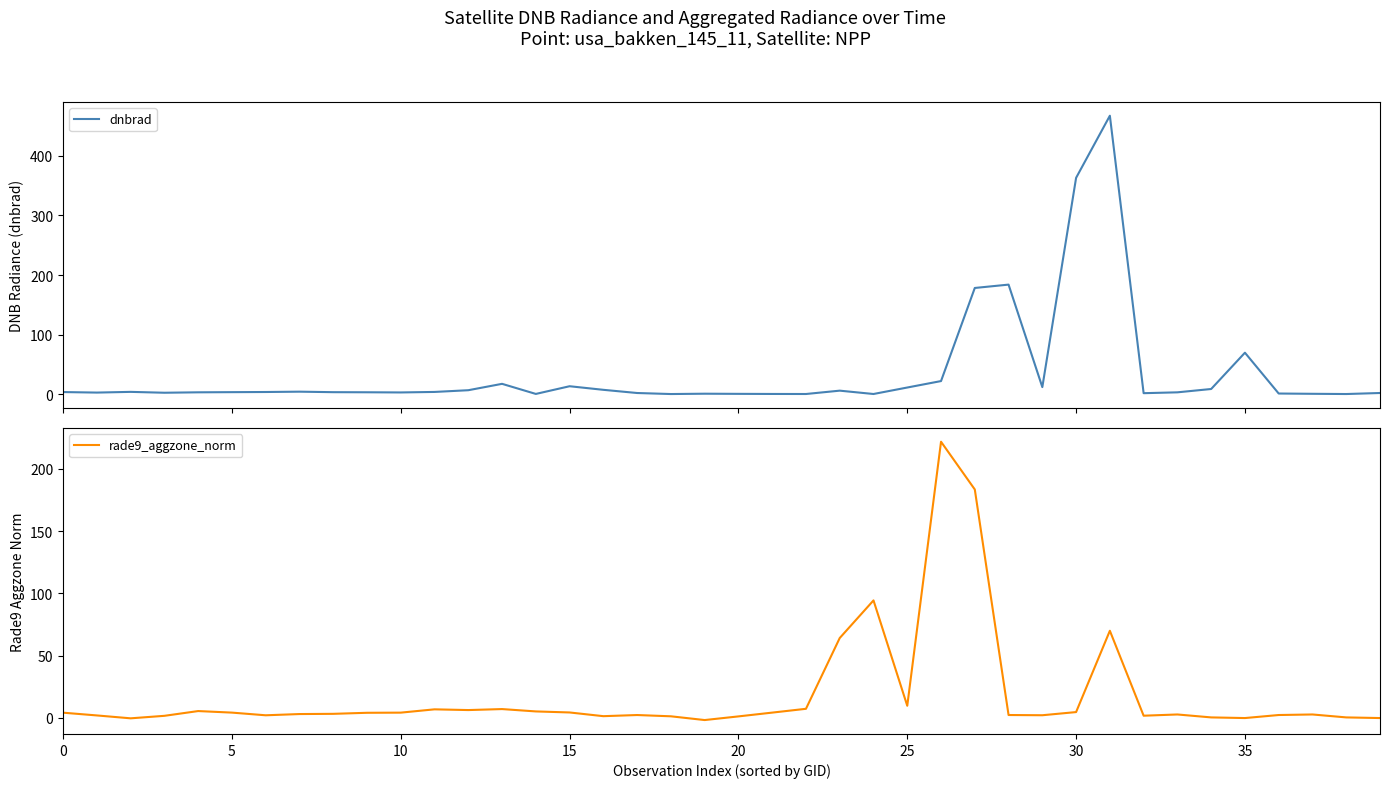

What are all the series names shown in the legend?

dnbrad, rade9_aggzone_norm